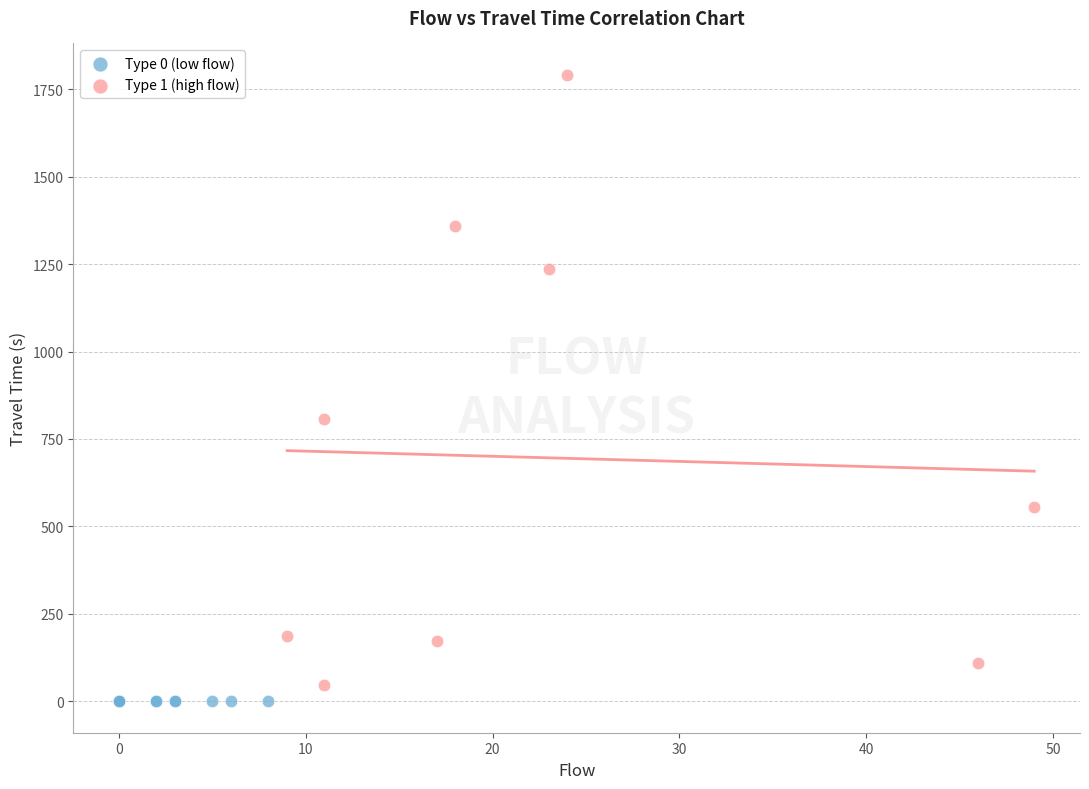

Which series contains the highest Y value?

Type 1 (high flow)